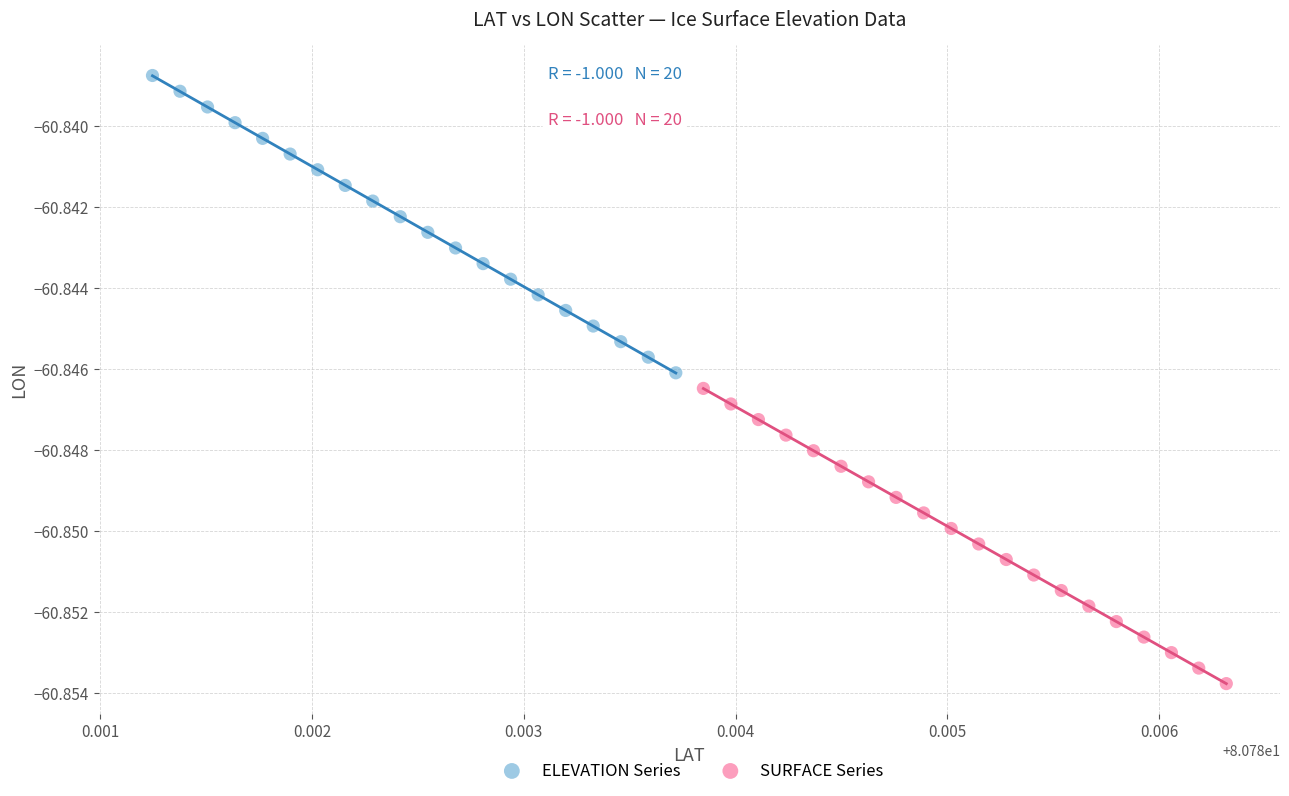

What are all the series names shown in the legend?

ELEVATION Series, SURFACE Series